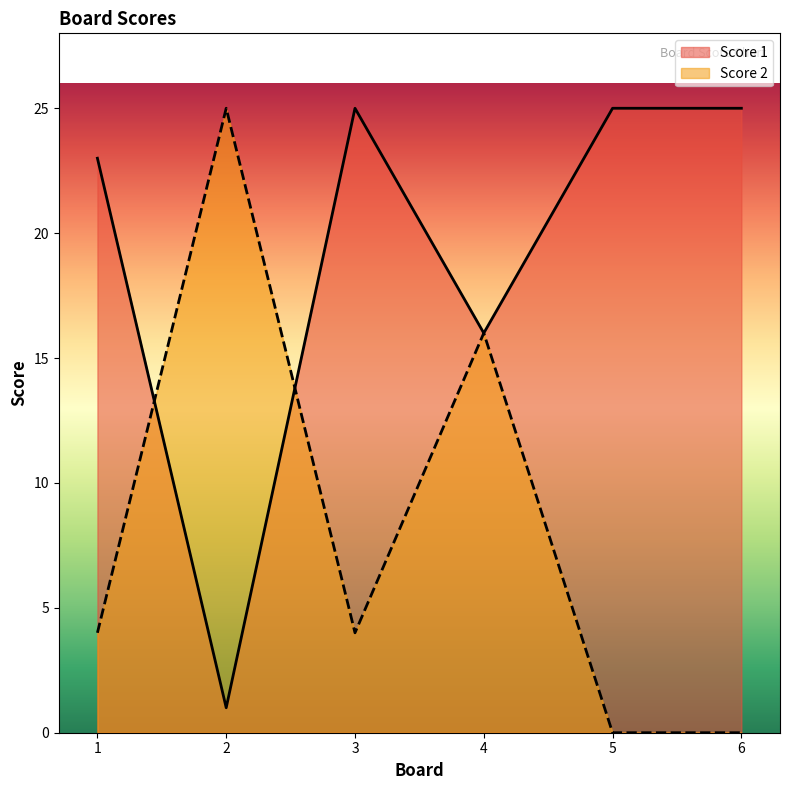

What is the difference between the Score 1 values at 1 and 5?

2